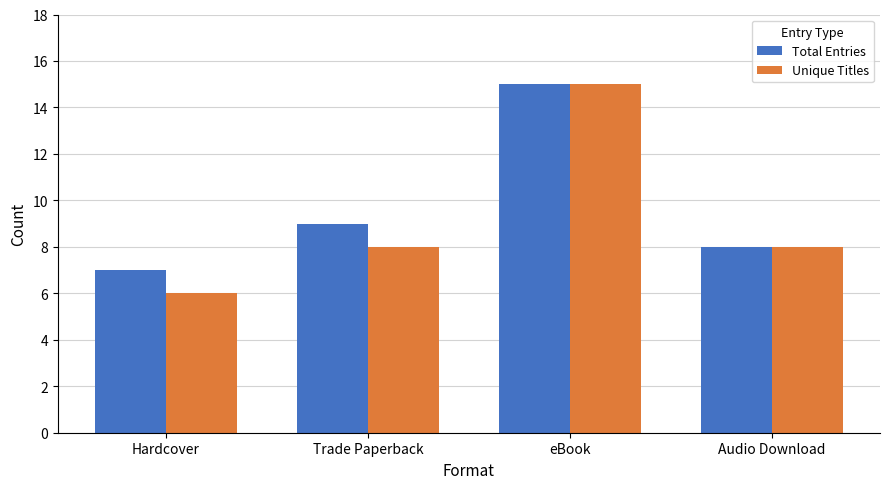

What is the sum of the Total Entries values at Audio Download and eBook?

23